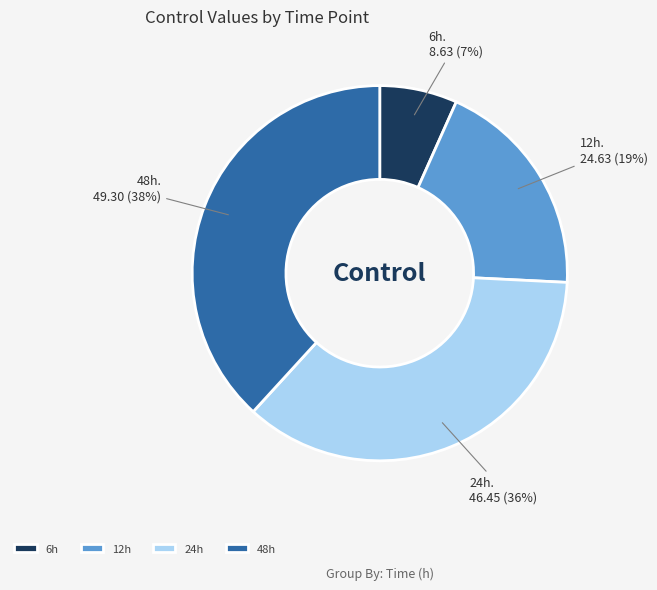

The 6h slice represents 7% of the pie. True or false?

True